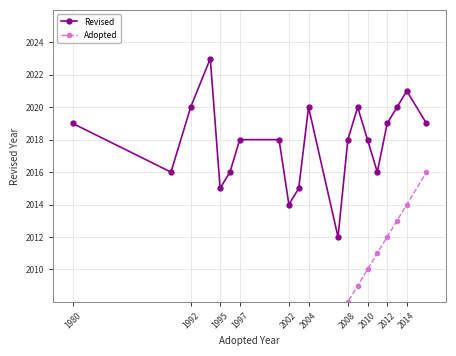

What value does the Revised series have at 2002?

2014